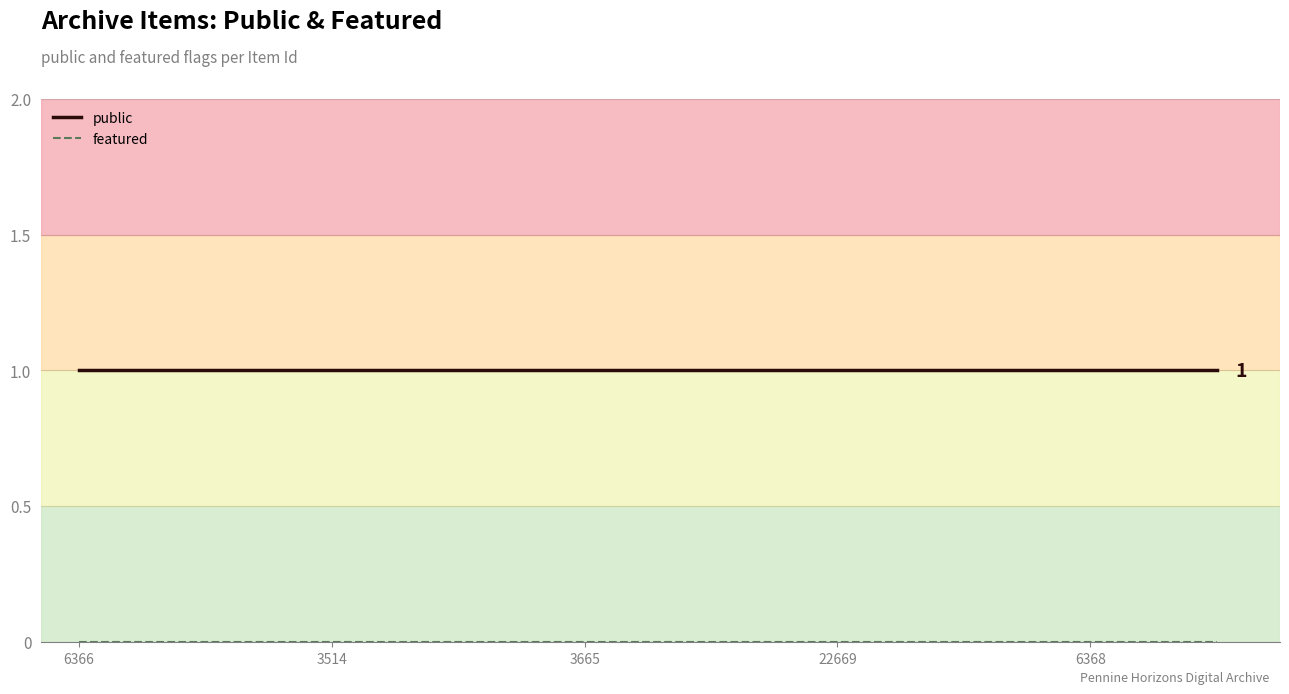

What are all the series names shown in the legend?

public, featured